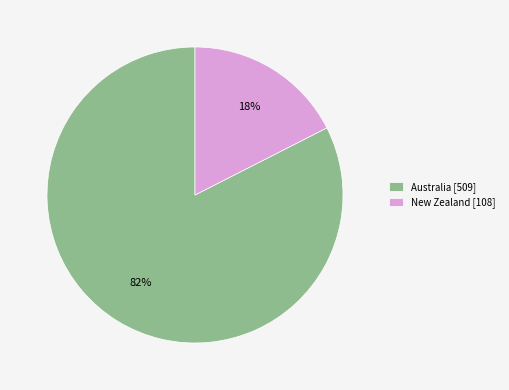

Is the sum of New Zealand [108] and Australia [509] greater than half?

Yes